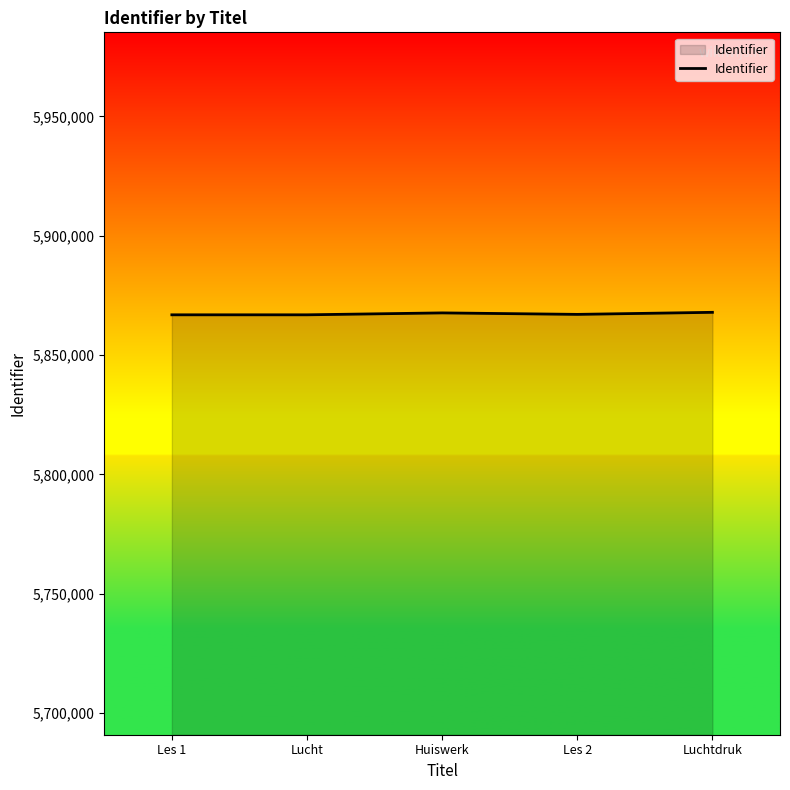

What is the minimum value shown in the chart?

5866872